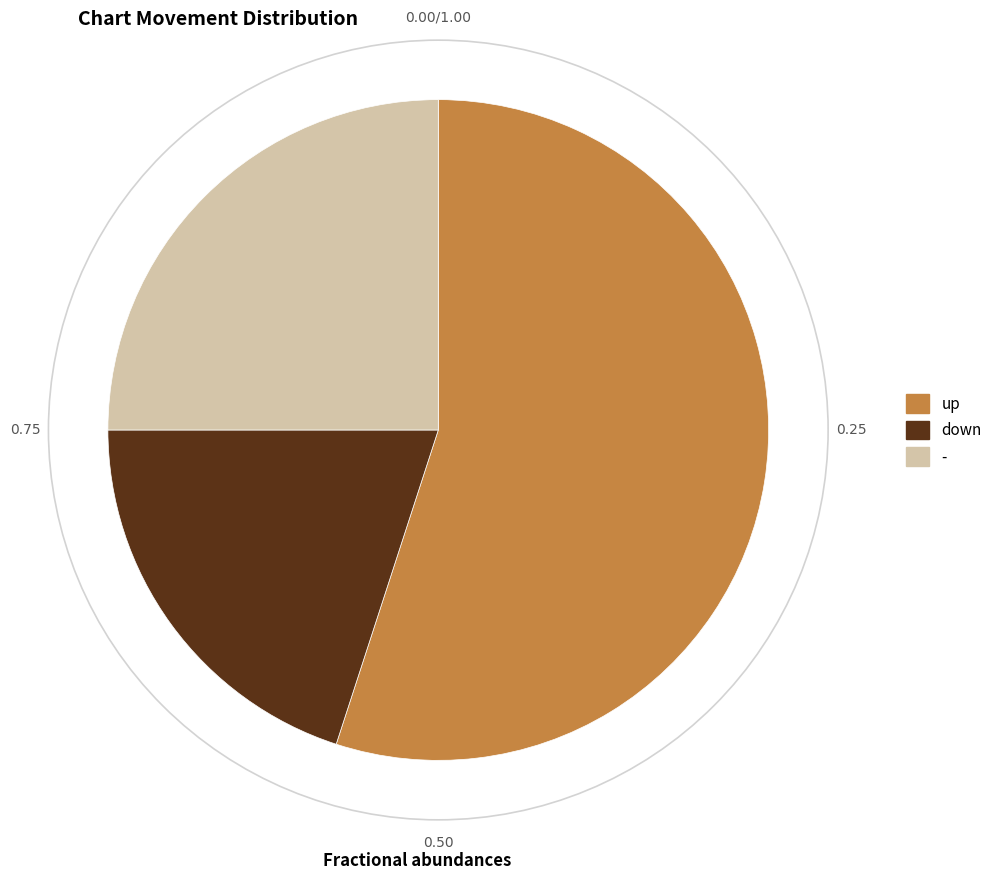

Do - and up together represent more than half of the pie?

Yes